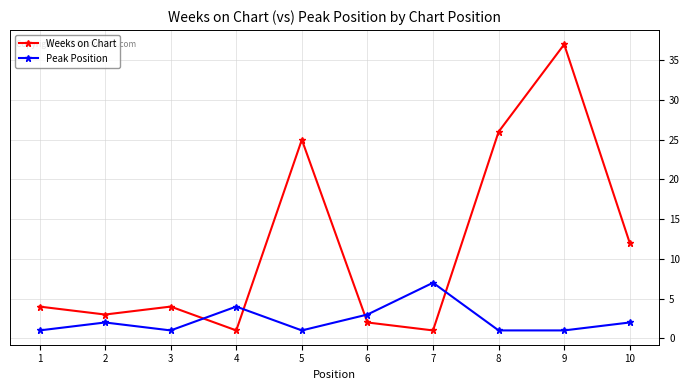

What is the difference between the second highest and second lowest values in the Peak Position series?

3